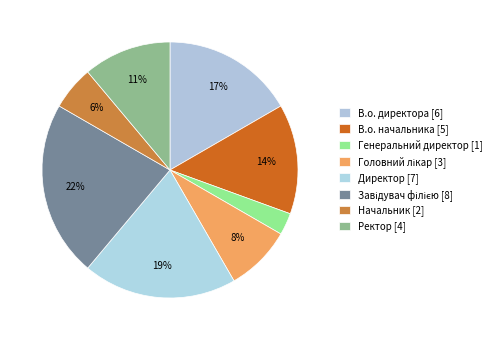

To the nearest percent, what percentage of the pie is Начальник?

6%